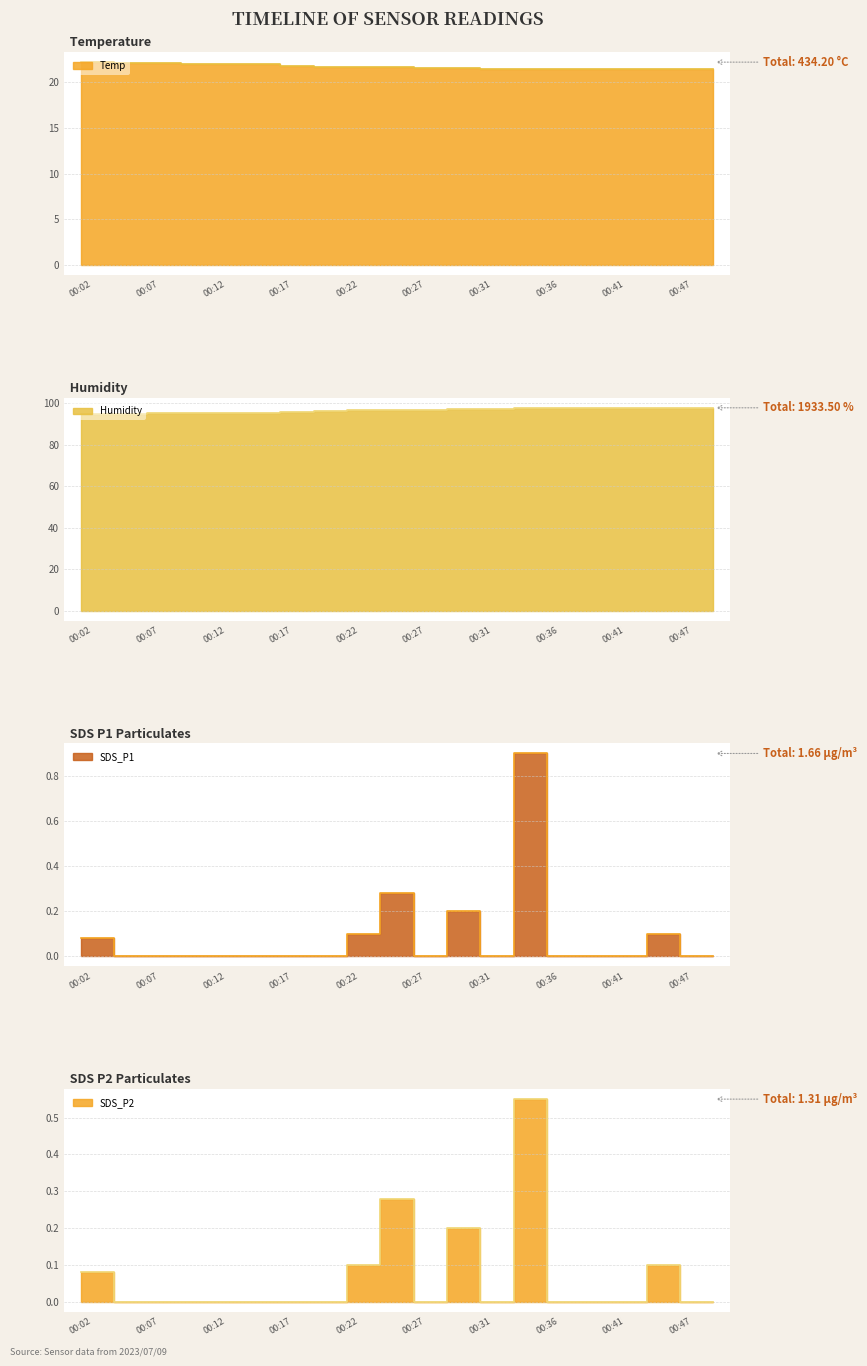

What is the total value across all series at 00:41?

119.3